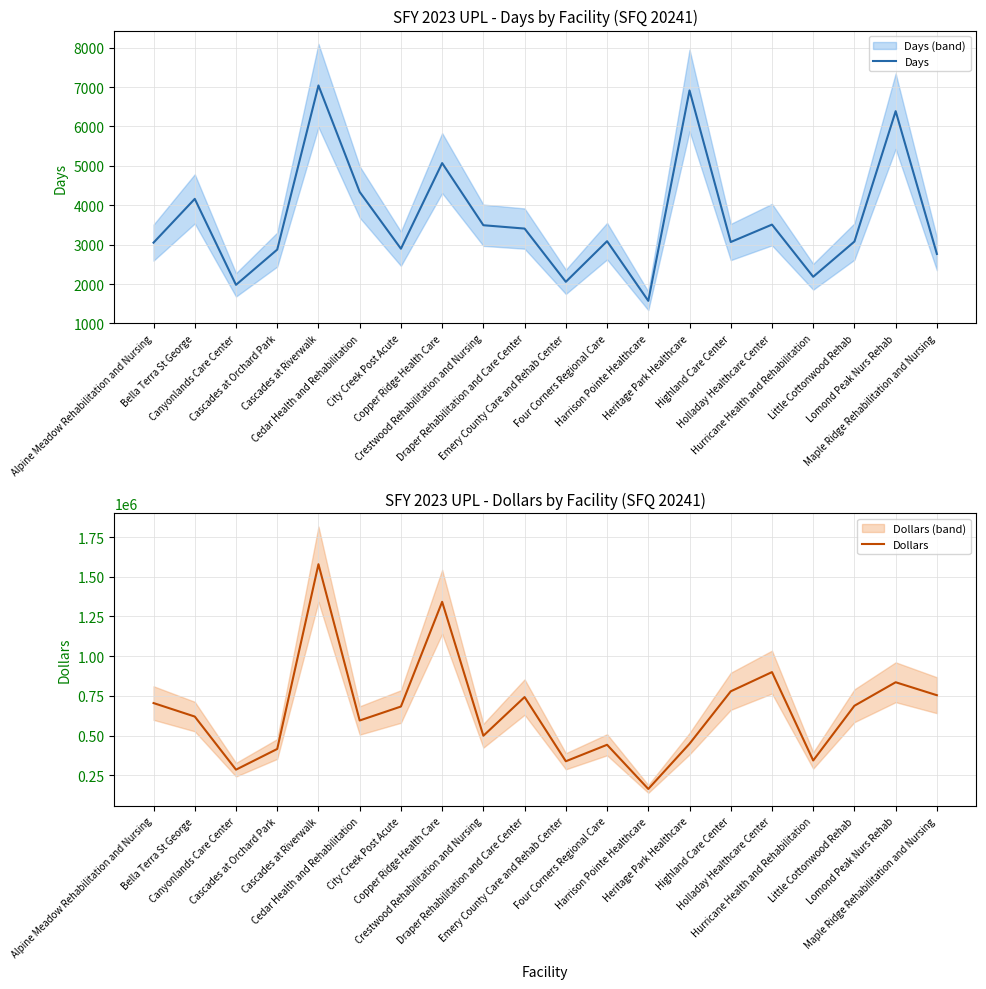

Reading left to right, extract all data points from this chart.

Days: 3050.0	4161.0	1979.0	2874.0	7039.0	4336.0	2896.0	5069.0	3492.0	3407.0	2056.0	3087.0	1573.0	6913.0	3066.0	3508.0	2184.0	3078.0	6387.0	2763.0
Dollars: 704763.5	619822.6	285510.3	415896.5	1578847.7	595116.0	682905.8	1342068.4	498902.0	742589.7	338458.7	442212.8	164095.4	448722.8	778702.7	899696.8	343368.5	687902.2	835802.8	754105.6